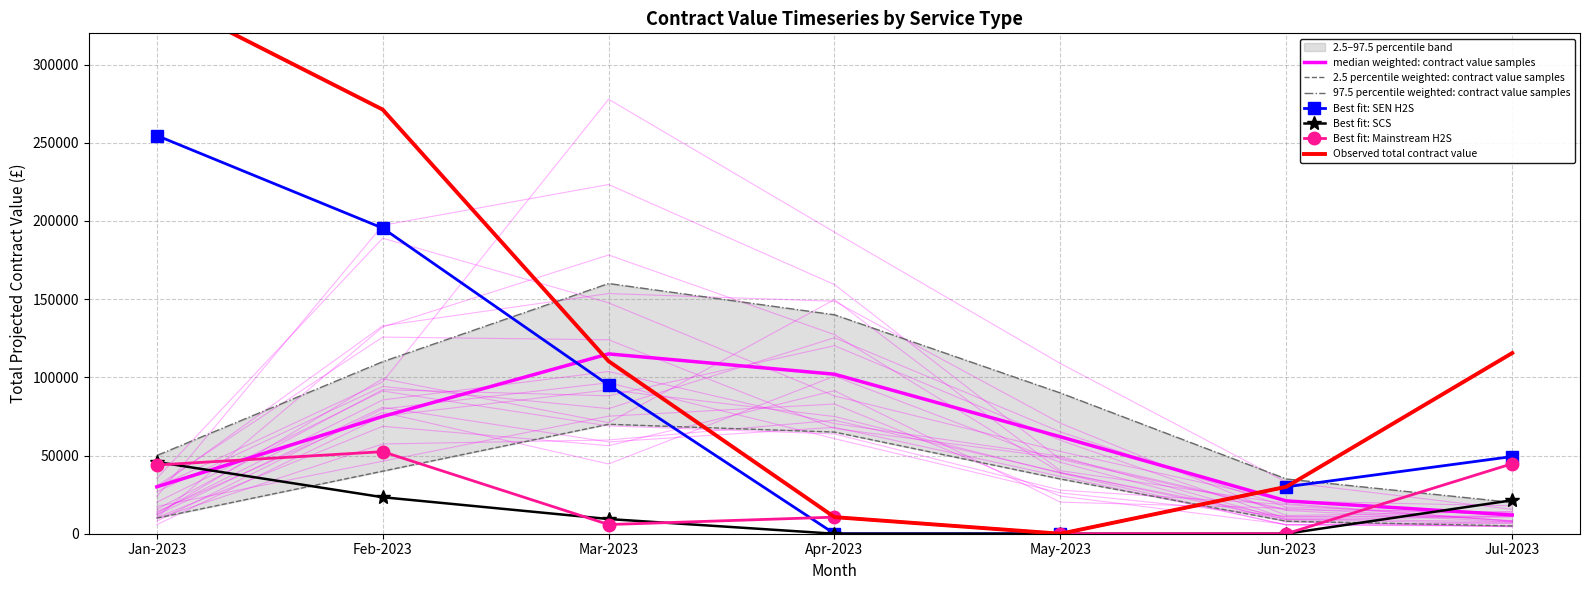

What is the difference between the maximum and minimum values in the SCS series?

45878.3